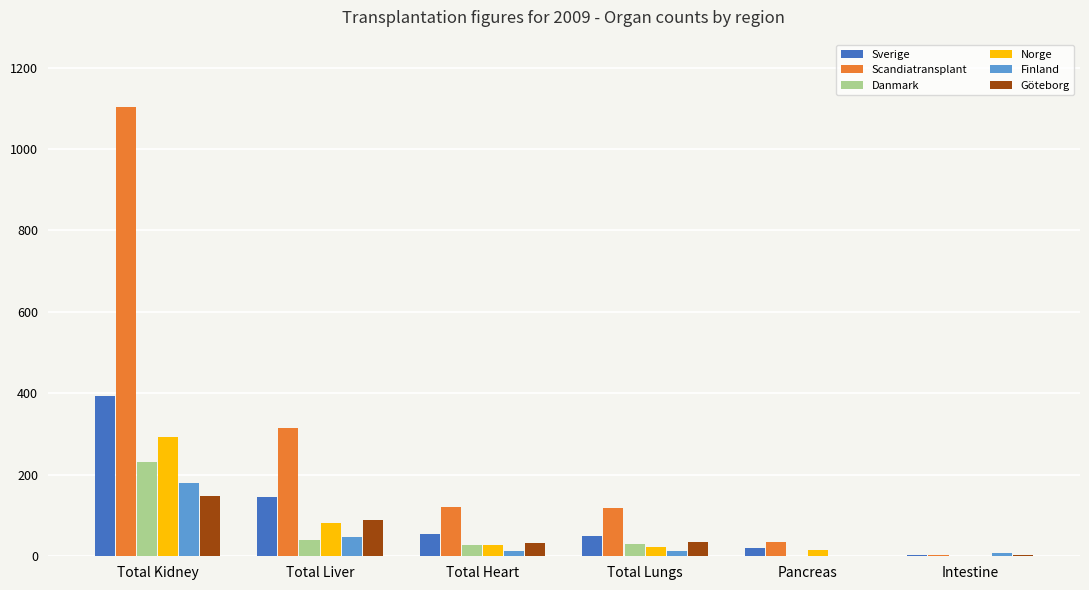

What is the greatest value displayed?

1103